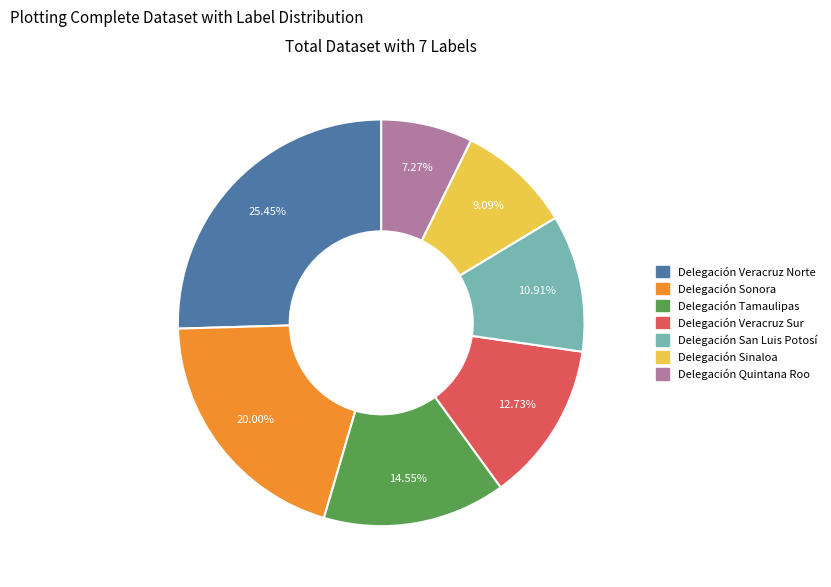

What is the smallest slice in the pie chart?

Delegación Quintana Roo